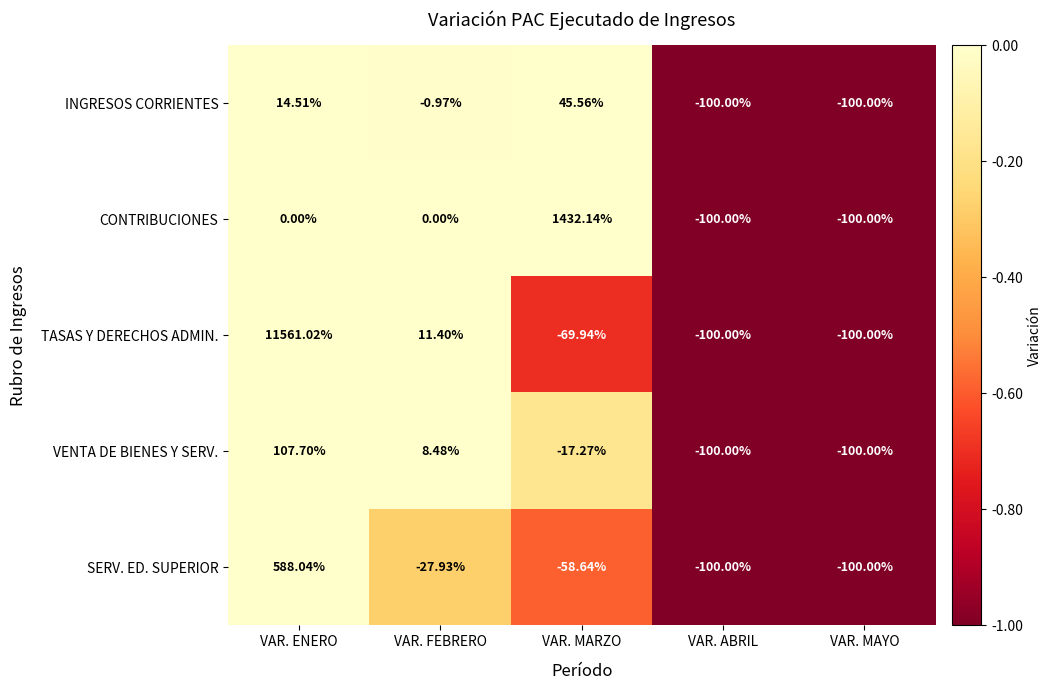

Which series changed the most between VAR. ENERO and VAR. MAYO?

TASAS Y DERECHOS ADMIN.